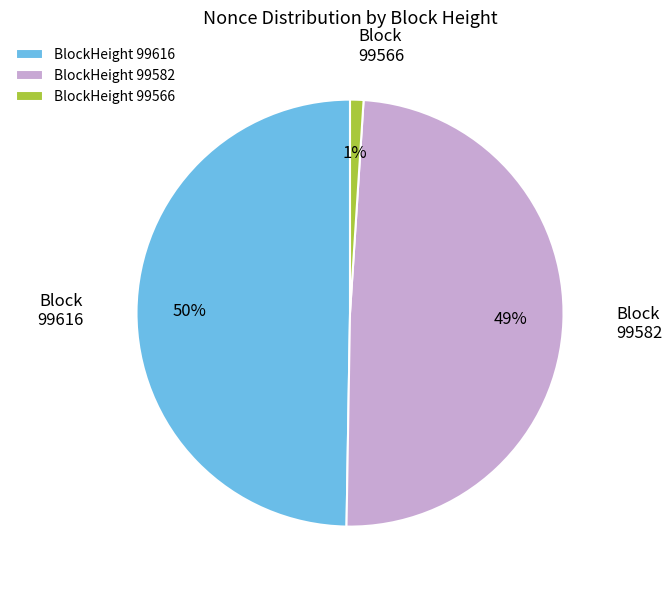

How many slices are in this pie chart?

3